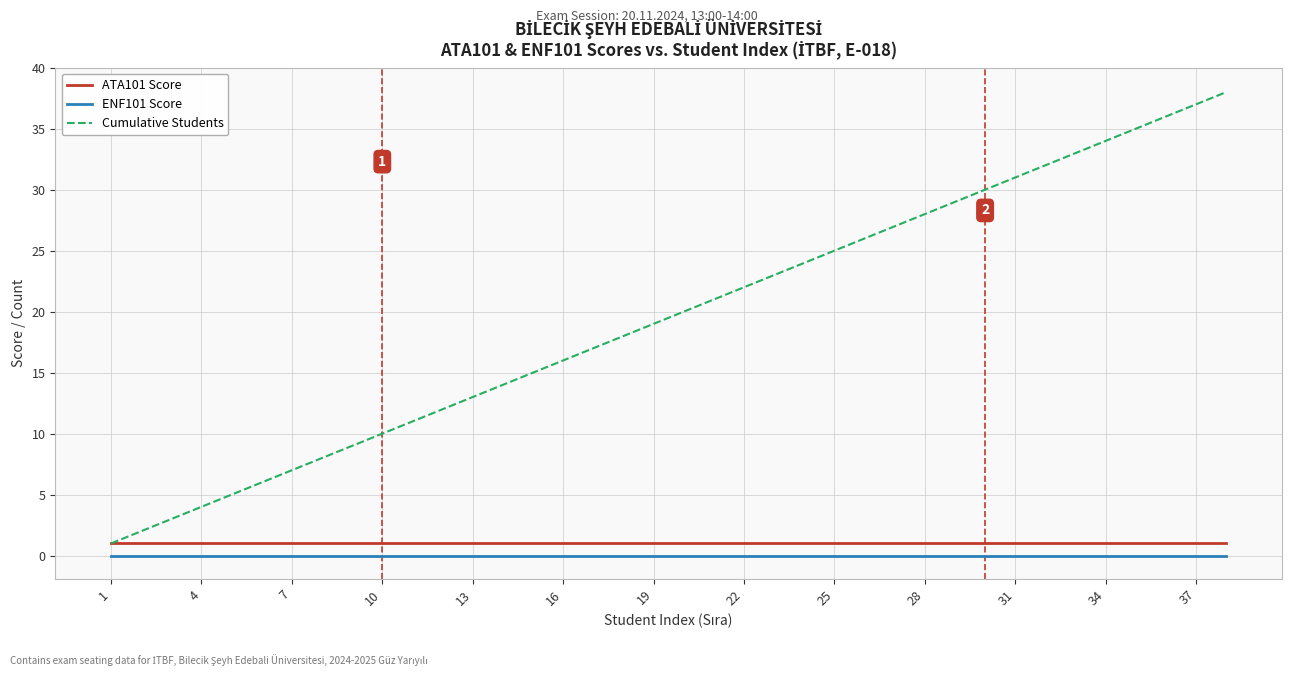

Reading left to right, transcribe all the data shown in this chart.

ATA101 Score: 1	1	1	1	1	1	1	1	1	1	1	1	1	1	1	1	1	1	1	1	1	1	1	1	1	1	1	1	1	1	1	1	1	1	1	1	1	1
ENF101 Score: 0	0	0	0	0	0	0	0	0	0	0	0	0	0	0	0	0	0	0	0	0	0	0	0	0	0	0	0	0	0	0	0	0	0	0	0	0	0
Cumulative Students: 1	2	3	4	5	6	7	8	9	10	11	12	13	14	15	16	17	18	19	20	21	22	23	24	25	26	27	28	29	30	31	32	33	34	35	36	37	38